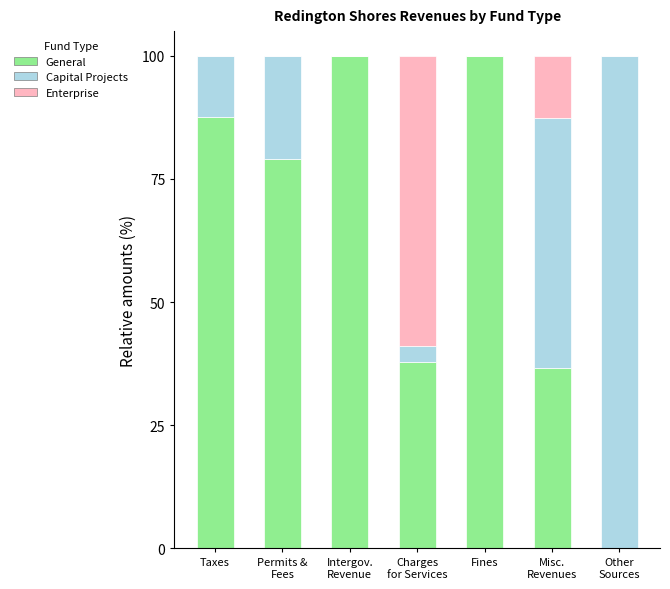

What is the total value across all series at Fines?

100.0